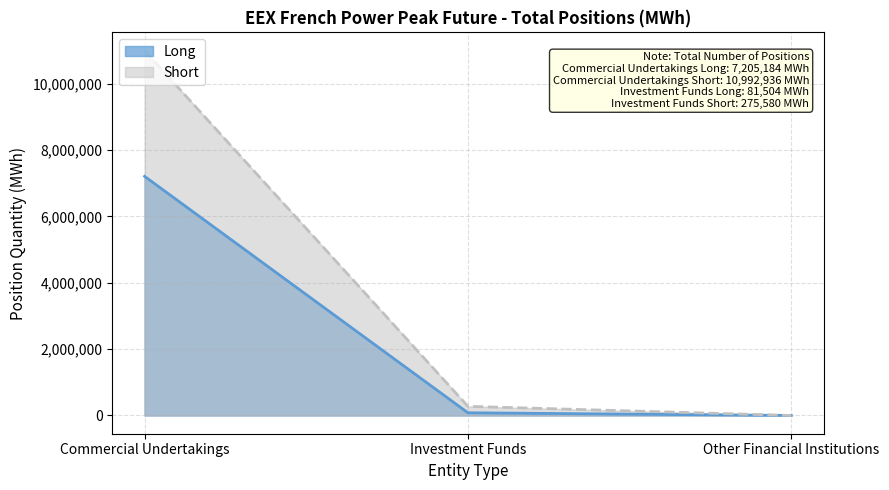

How many lines are shown in the chart?

2